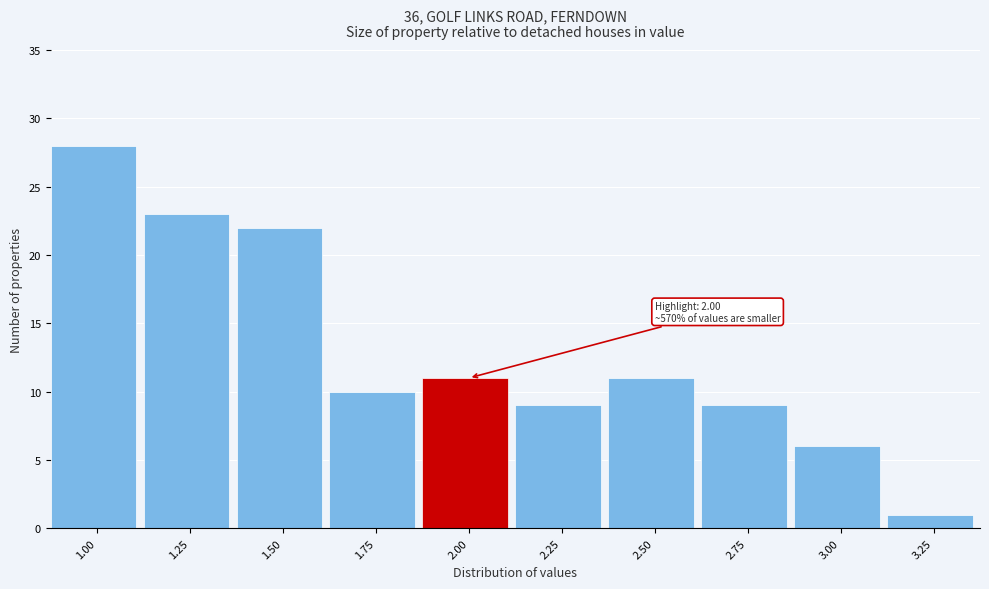

Reading left to right, transcribe all the data shown in this chart.

28	23	22	10	11	9	11	9	6	1